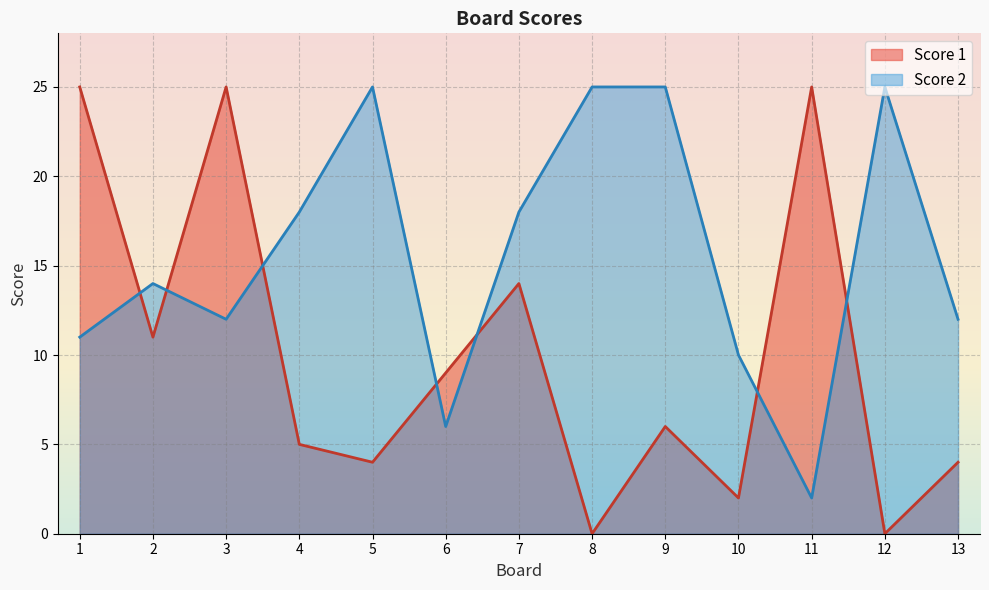

What is the total value across all series at 11?

27